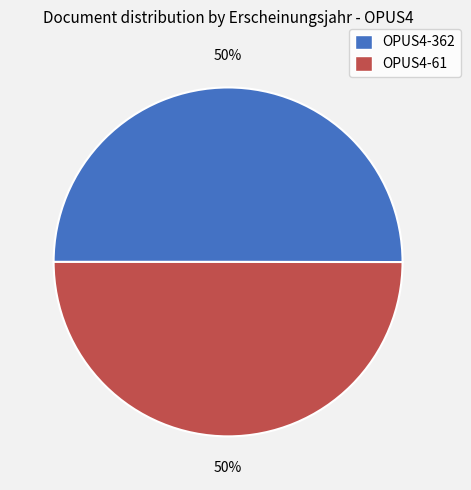

To the nearest percent, what is the combined percentage of OPUS4-61 and OPUS4-362?

100%